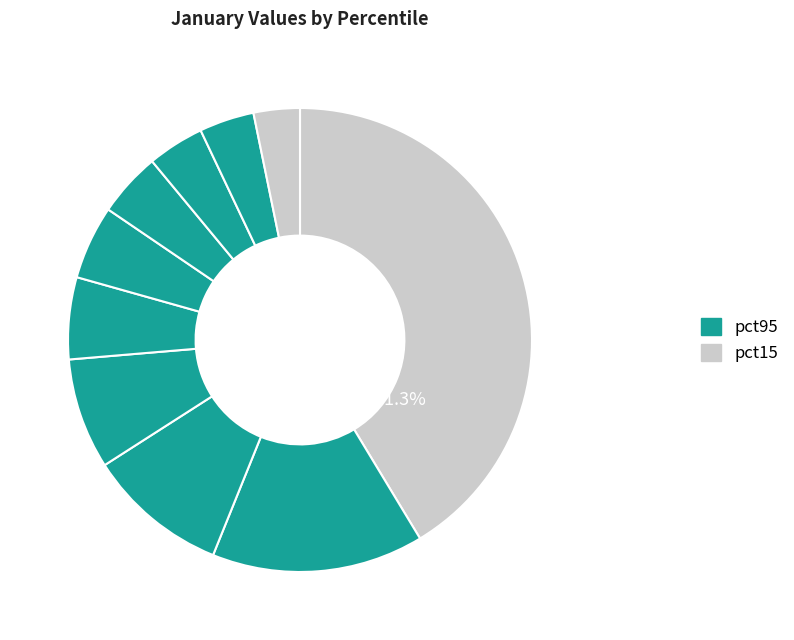

Does any single category account for the majority?

No